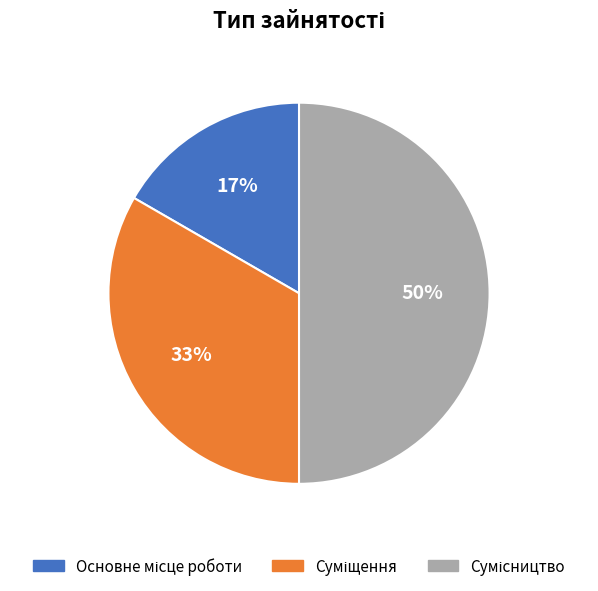

To the nearest percent, what is the average slice percentage?

33%